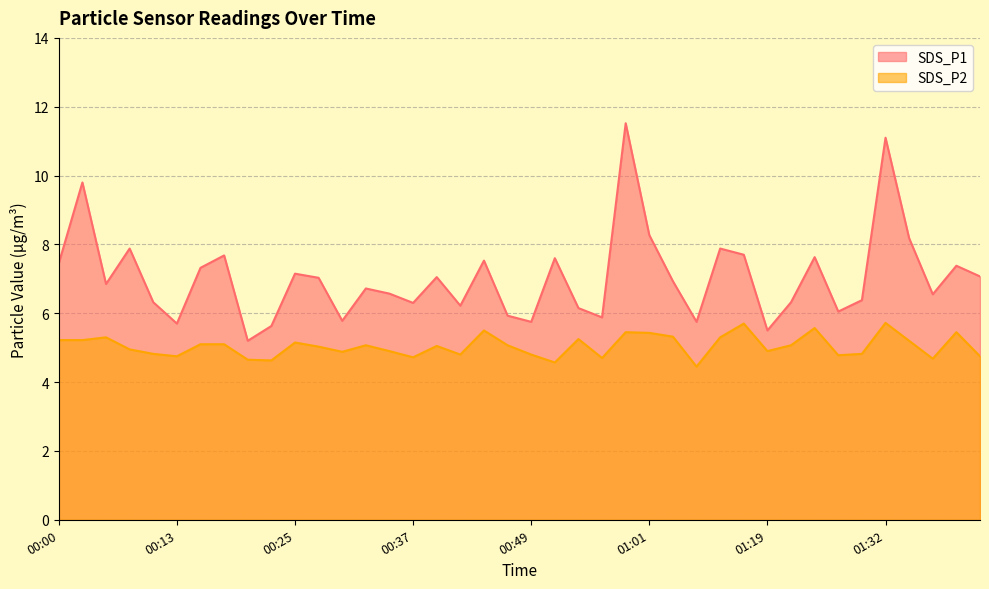

What is the minimum value shown in the chart?

4.5